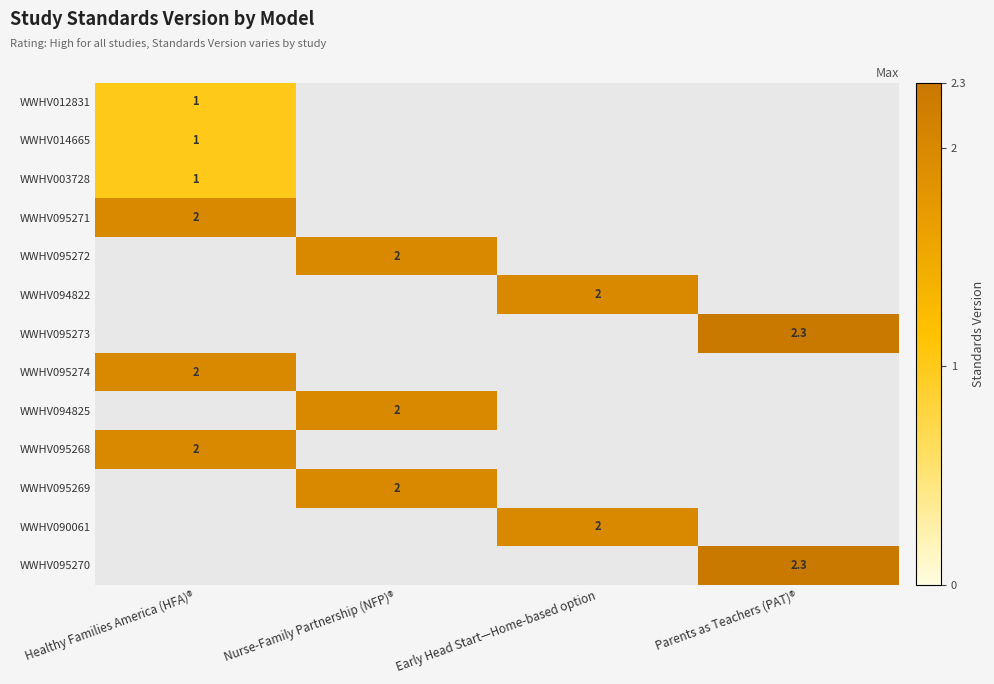

Between Nurse-Family Partnership (NFP)® and Early Head Start—Home-based option, which is larger?

Nurse-Family Partnership (NFP)®